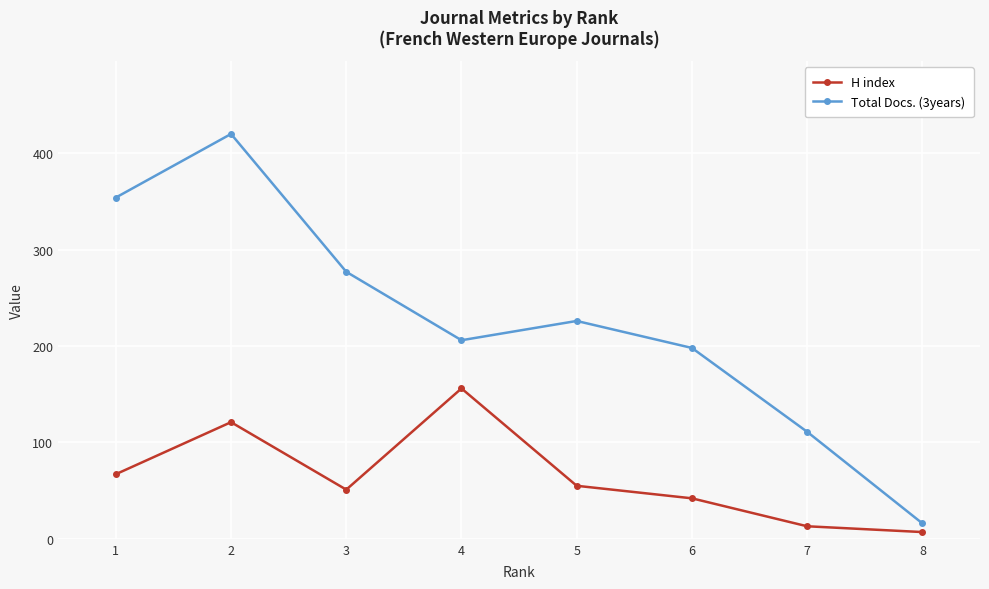

Which category has the lowest value in the Total Docs. (3years) series?

8